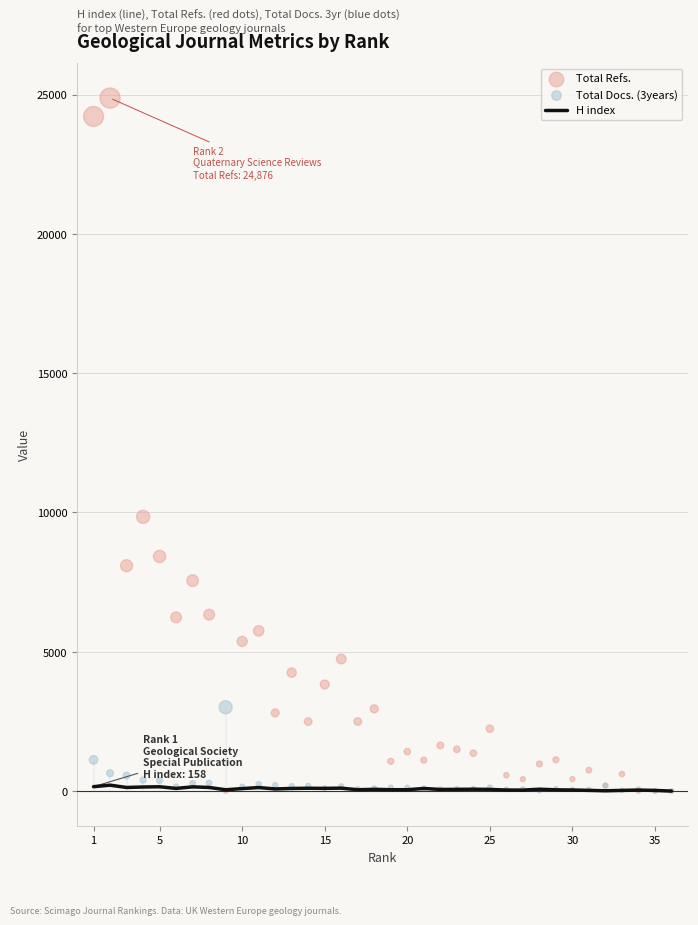

Is the value of Total Refs. at 5 greater than the value of Total Docs. (3years) at 25?

Yes